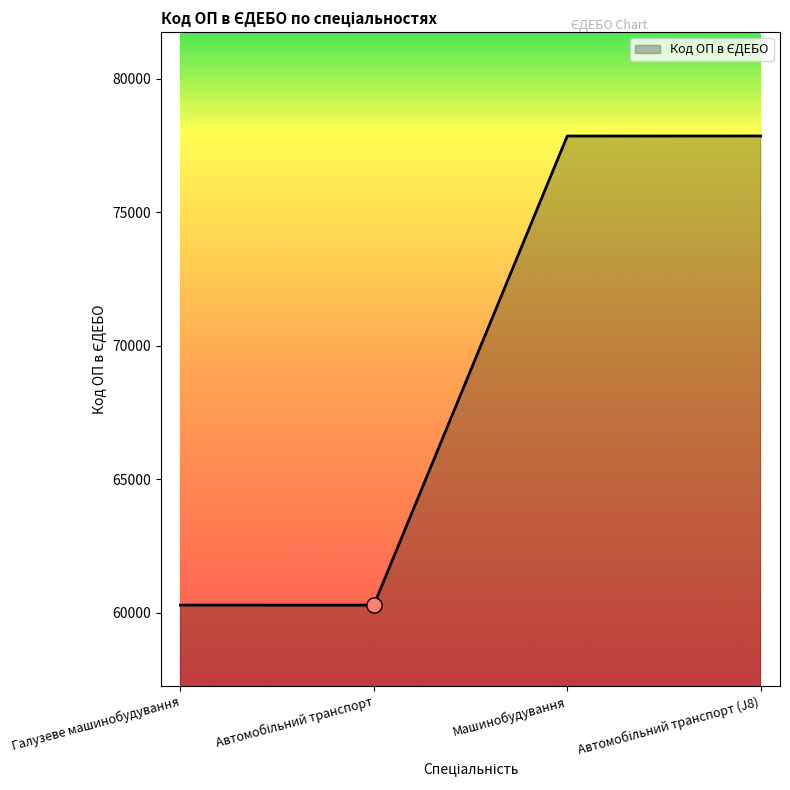

What is the change in value from Галузеве машинобудування to Машинобудування?

+17582